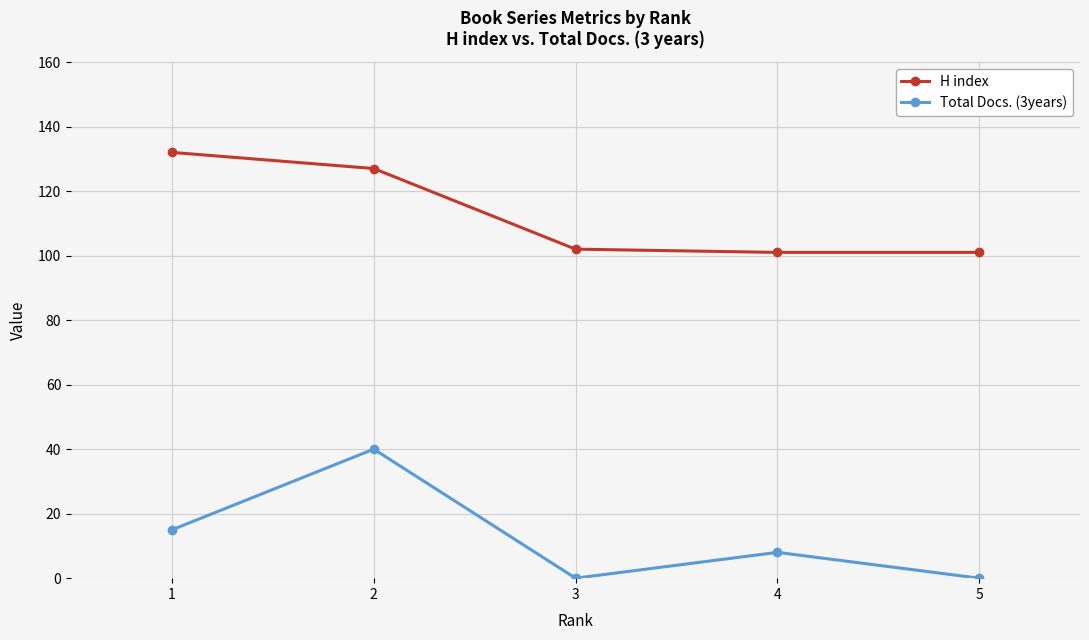

How many data points in H index are less than 102?

2